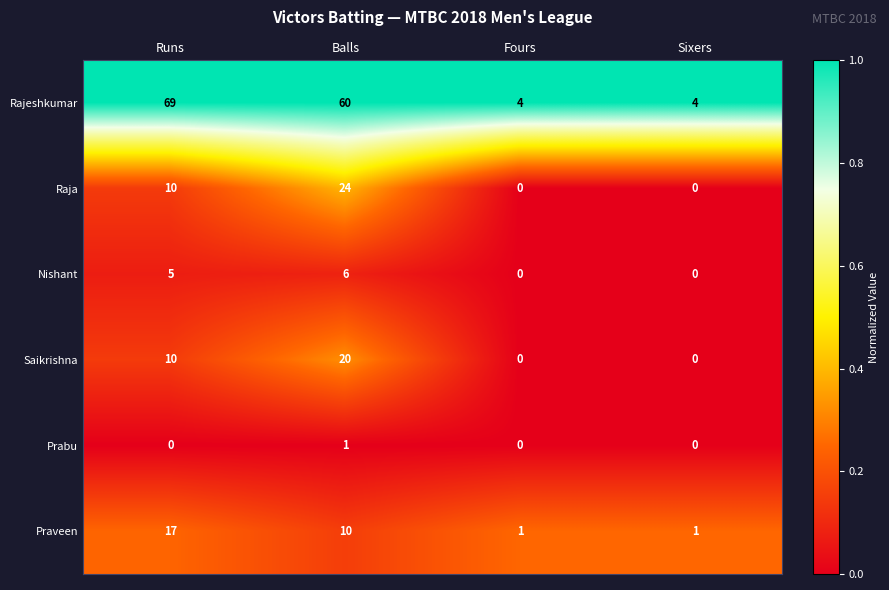

At which category is the sum across all series the highest?

Balls